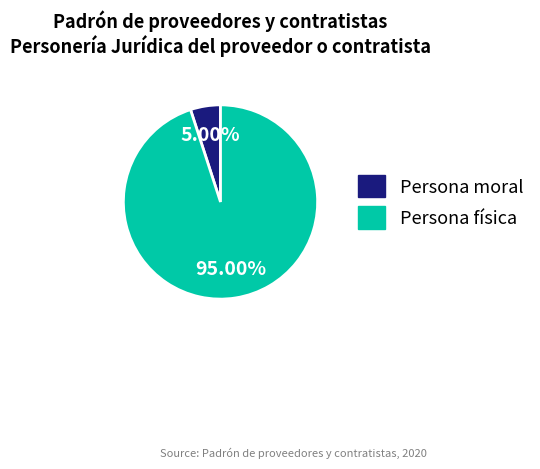

To the nearest percent, what portion does Persona física represent?

95%